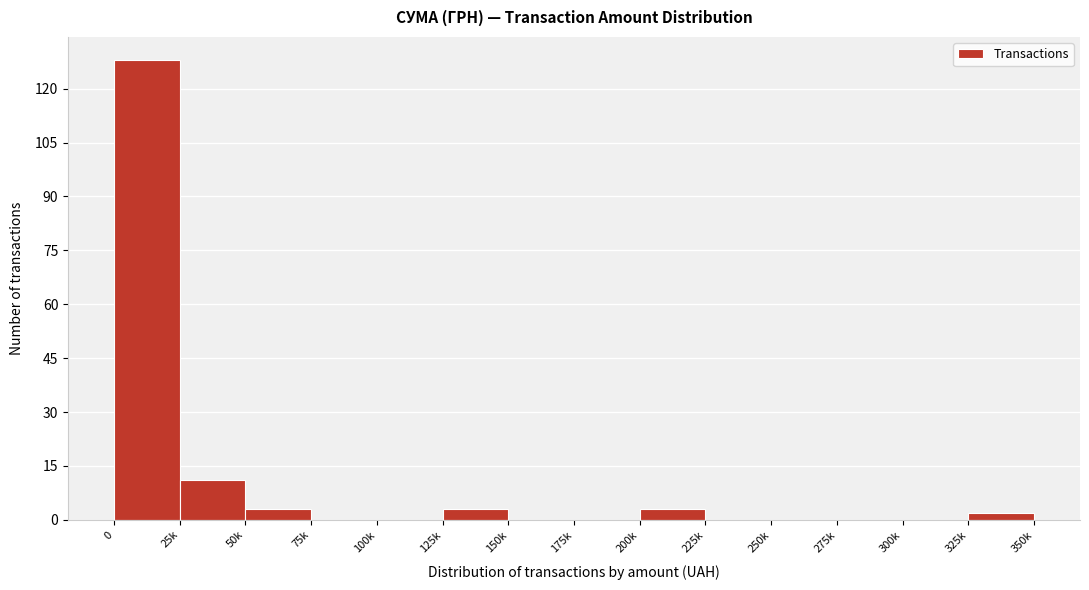

Reading left to right, list all the values displayed in this chart.

0=128	25k=11	50k=3	75k=0	100k=0	125k=3	150k=0	175k=0	200k=3	225k=0	250k=0	275k=0	300k=0	325k=2